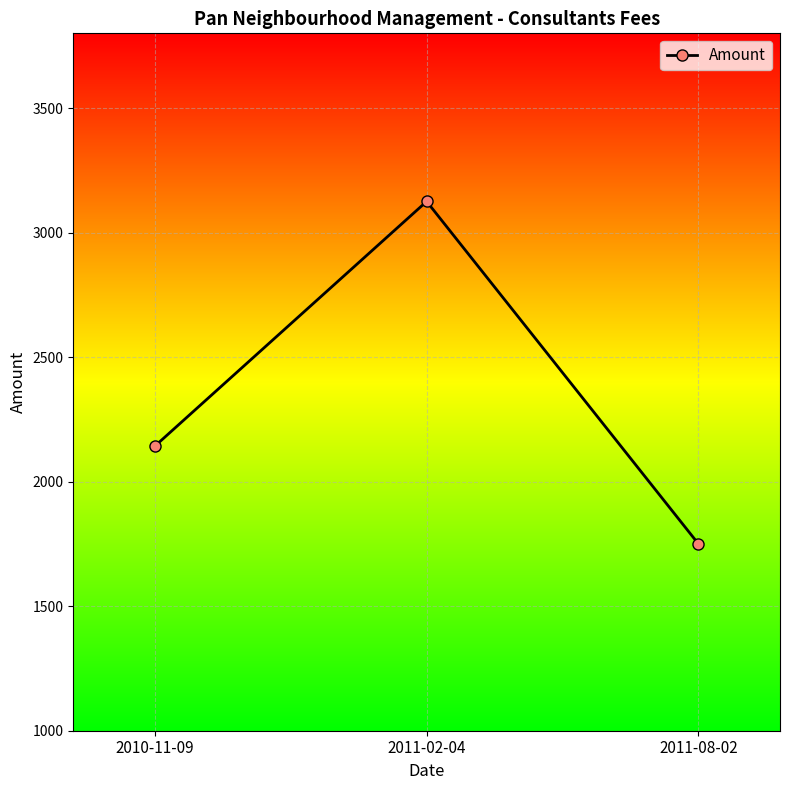

True or false: the data shows 1750.0 at 2011-08-02.

True